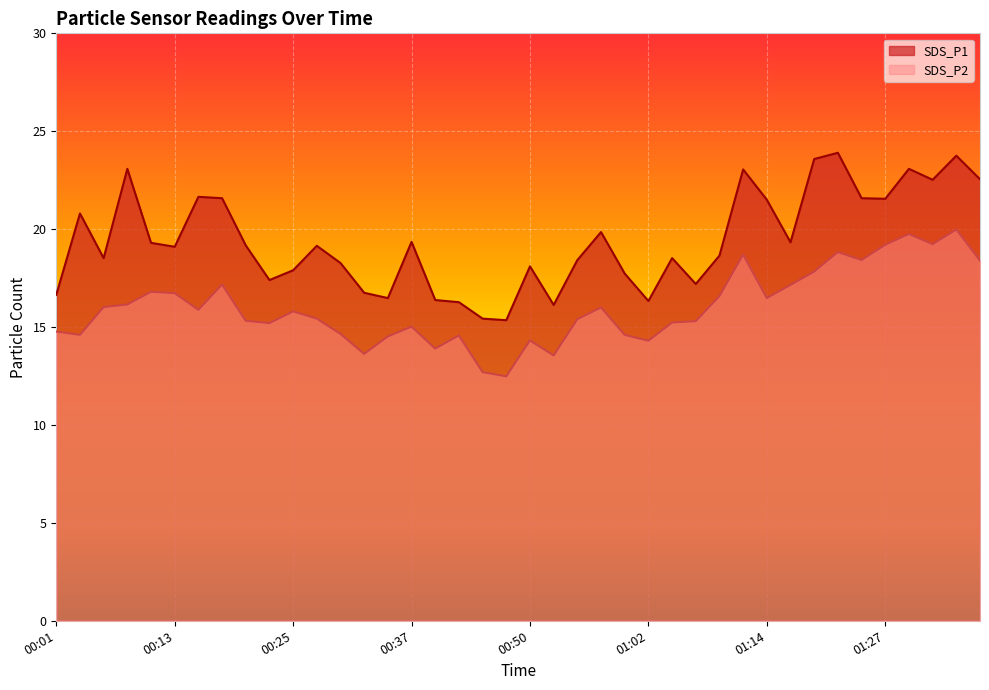

At which category is the sum across all series the highest?

01:34